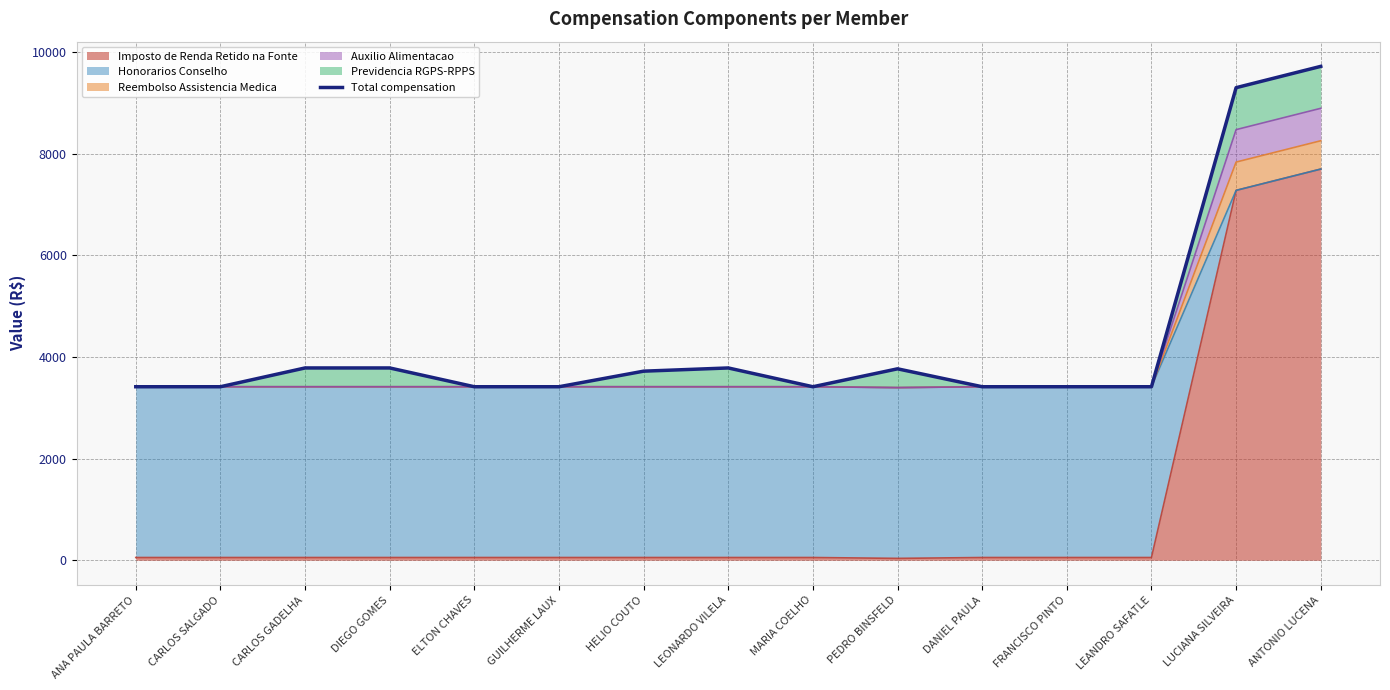

What is the sum of all values?

65198.6